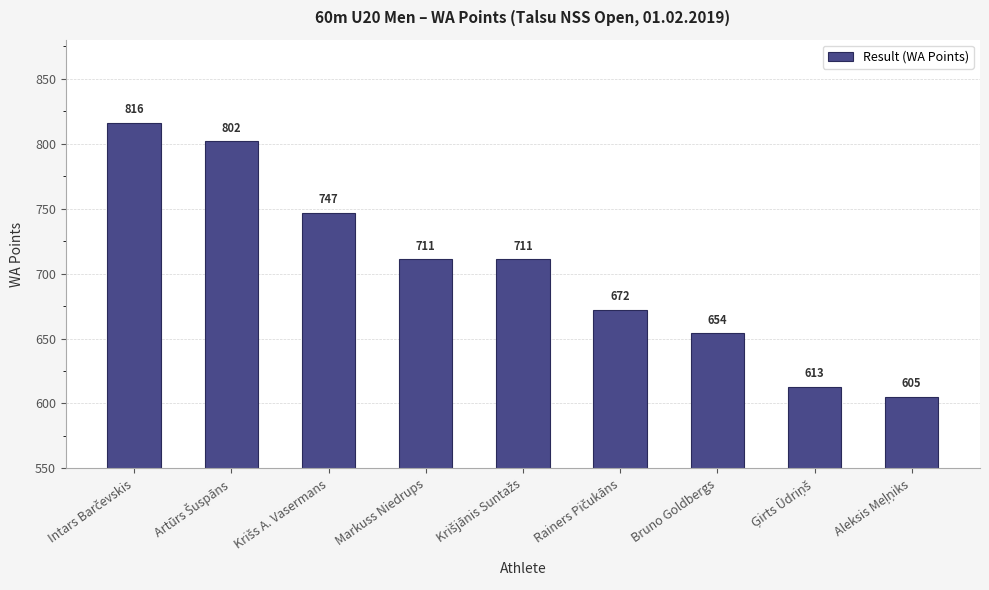

What is the smallest value displayed?

605